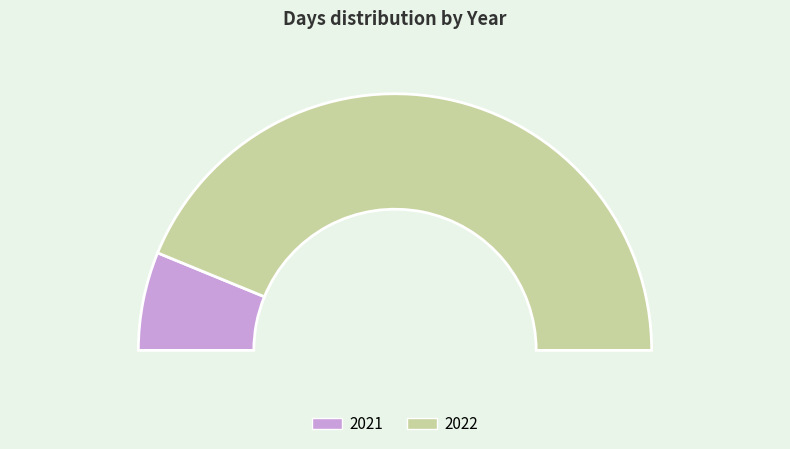

Which slice is the smallest?

2021